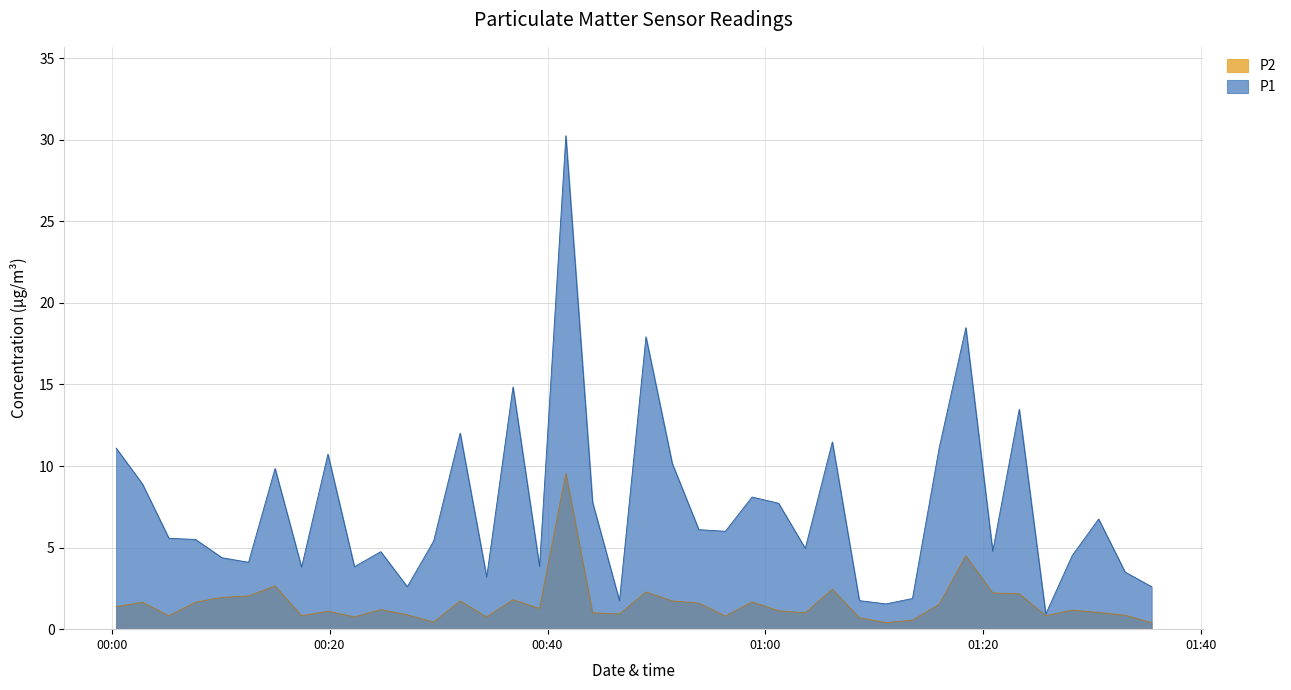

Which series has the widest spread of values?

P1